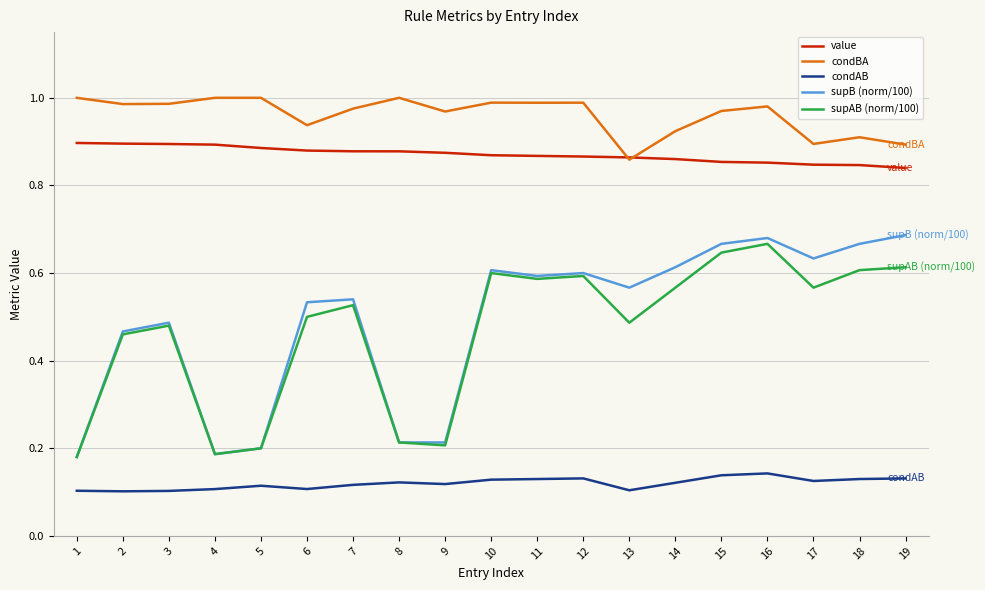

At which label is condBA closest to 0?

13